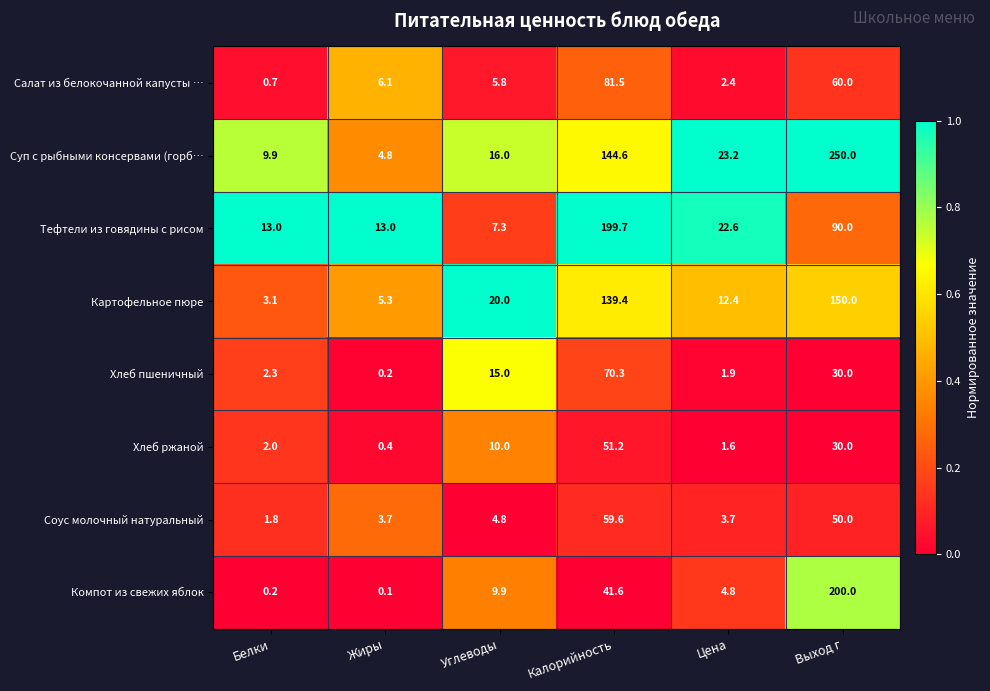

What is the total value across all series at Калорийность?

787.9